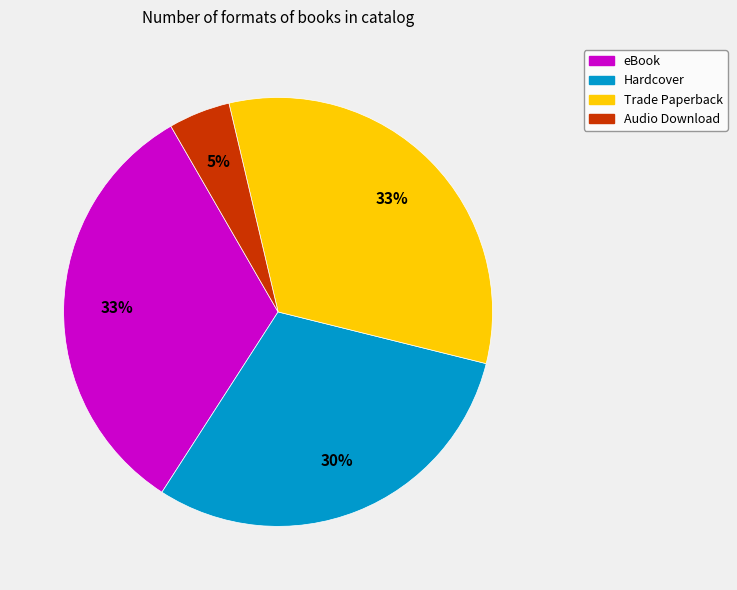

To the nearest percent, what percentage of the pie is Trade Paperback?

33%